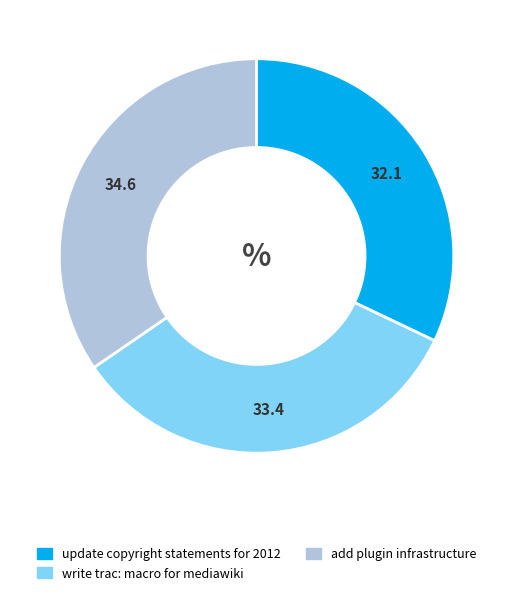

Does write trac: macro for mediawiki represent more than half of the total?

No